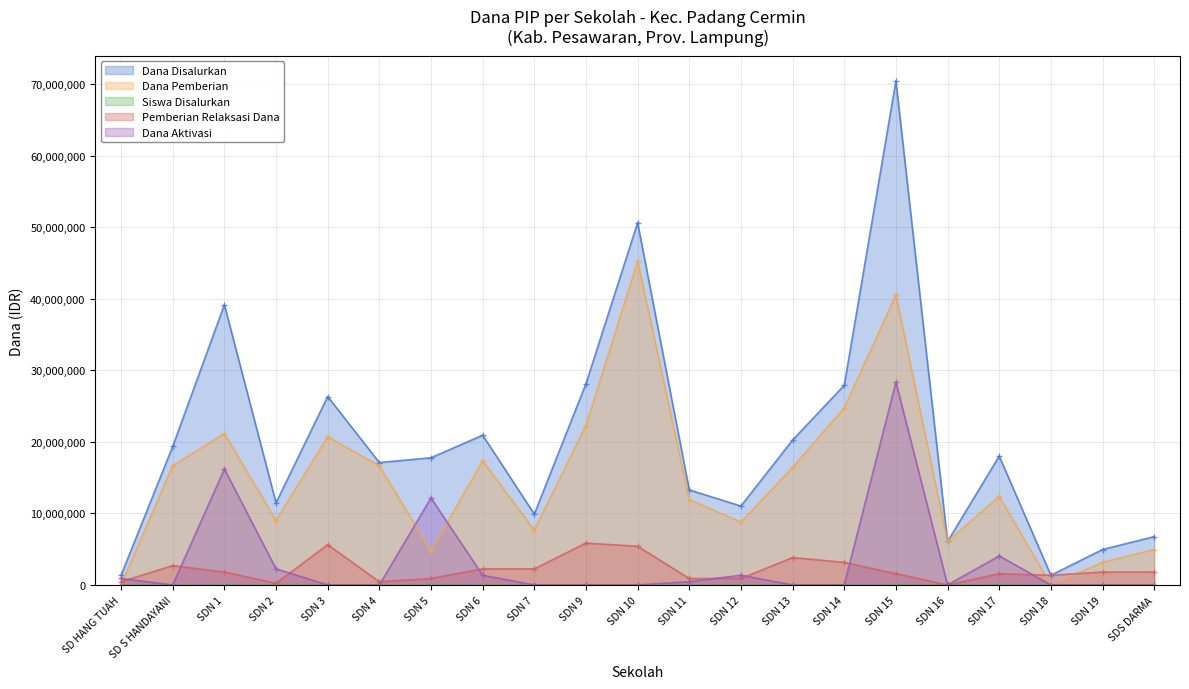

At which category does Siswa Disalurkan reach its first local peak?

SDN 1